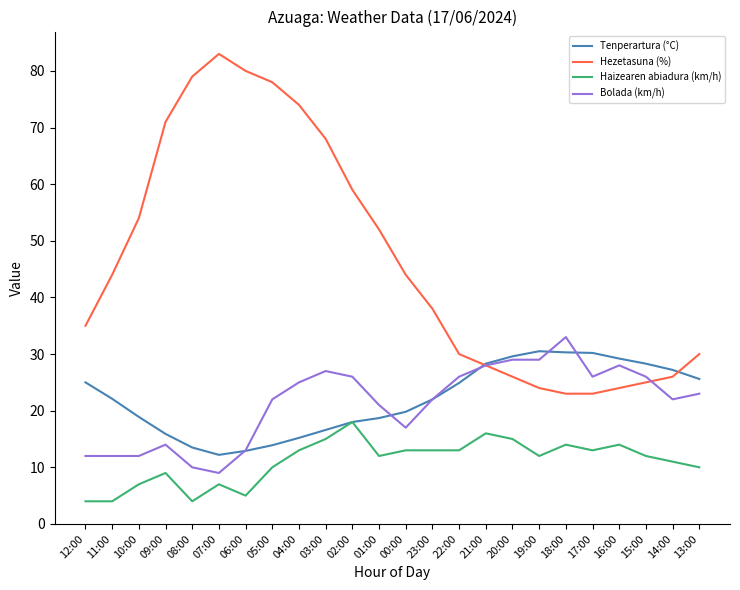

What is the minimum value for Hezetasuna (%)?

23.0